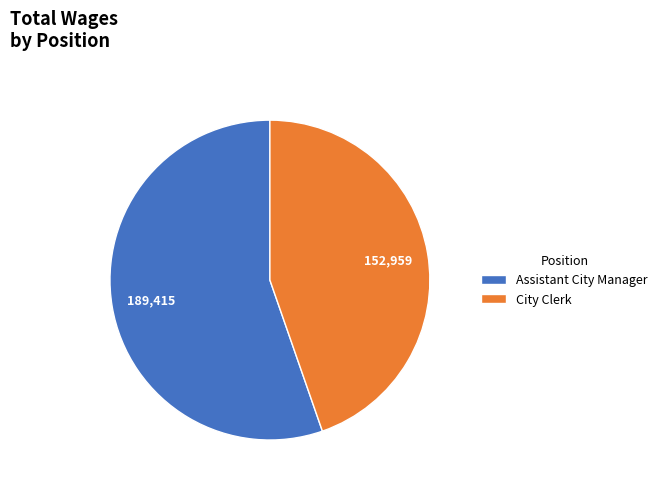

Which has a higher value, City Clerk or Assistant City Manager?

Assistant City Manager